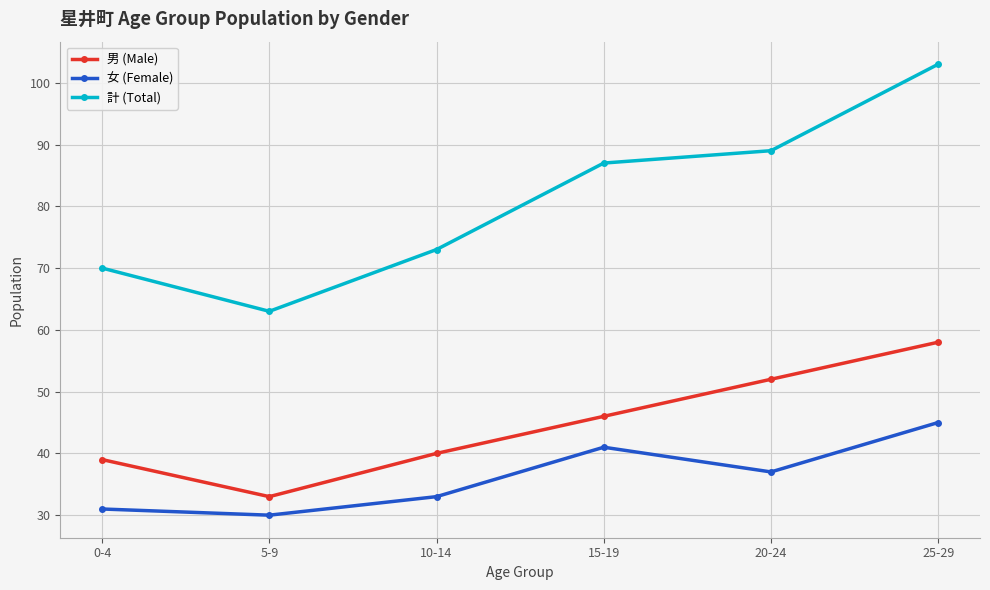

List the series in order of their peak value, highest first.

計 (Total), 男 (Male), 女 (Female)